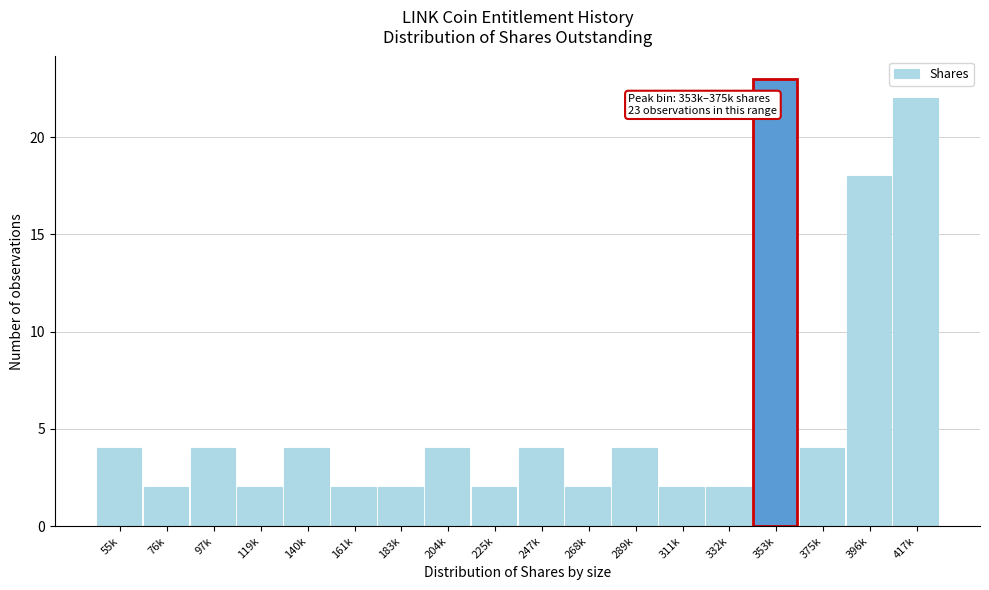

Reading left to right, transcribe all the data shown in this chart.

4	2	4	2	4	2	2	4	2	4	2	4	2	2	23	4	18	22